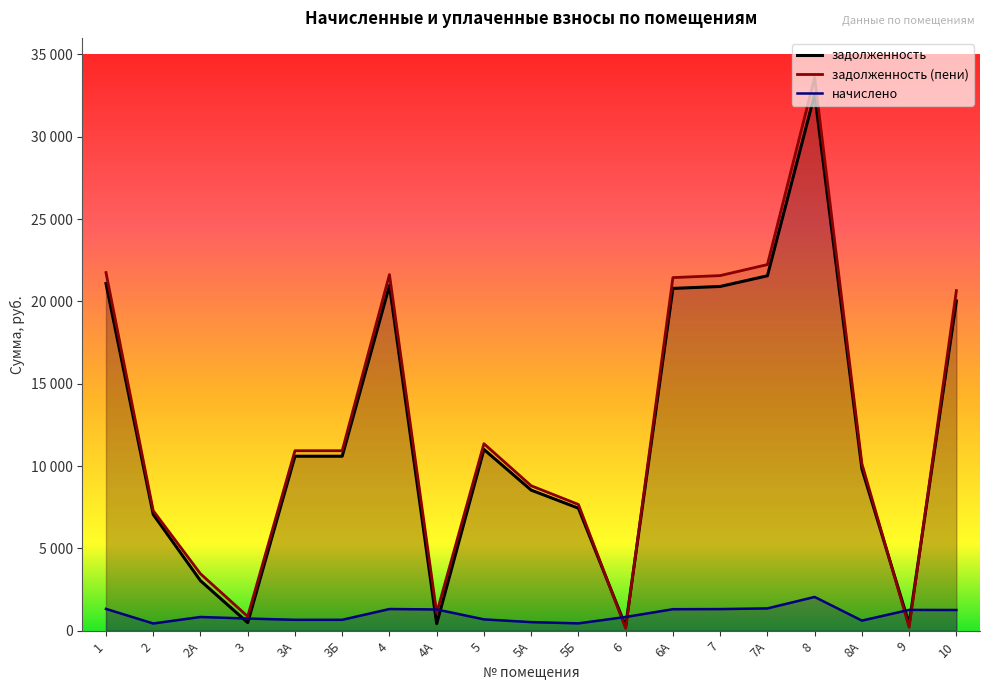

What is the total value across all series at 8?

68224.7